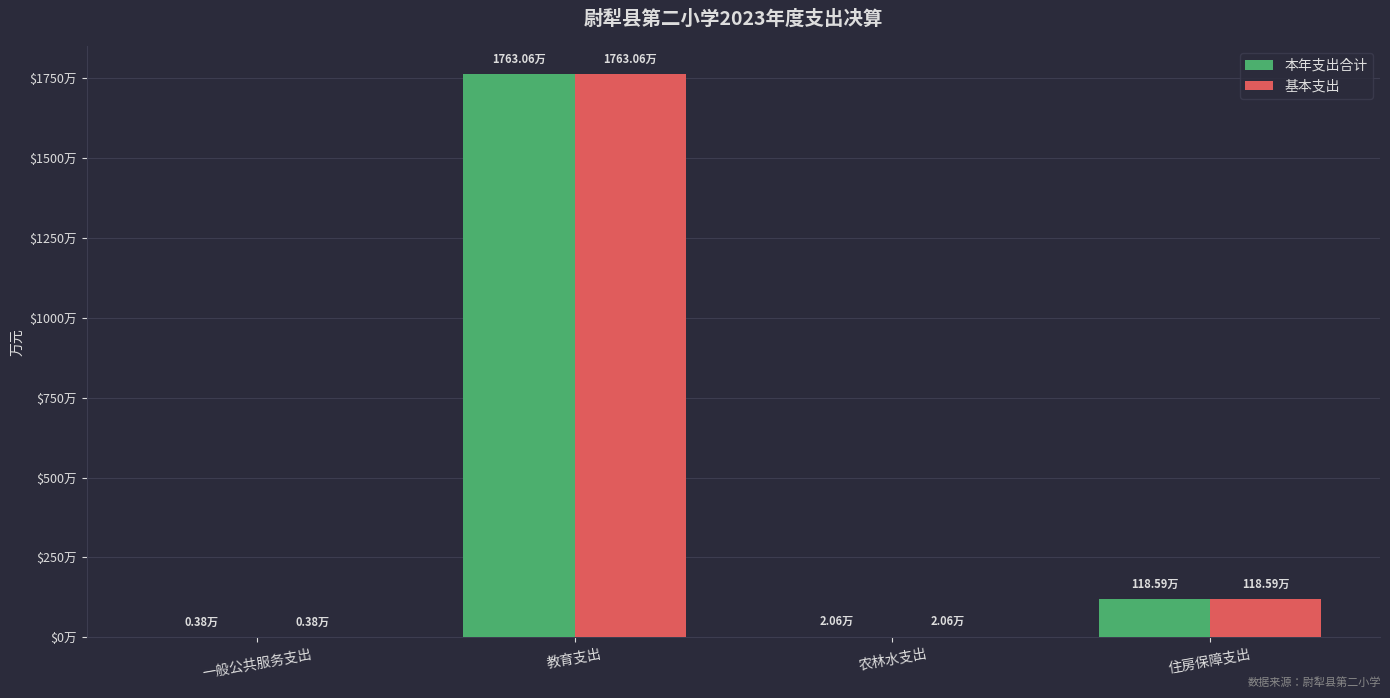

Rank the series at 农林水支出 from highest to lowest value.

本年支出合计, 基本支出